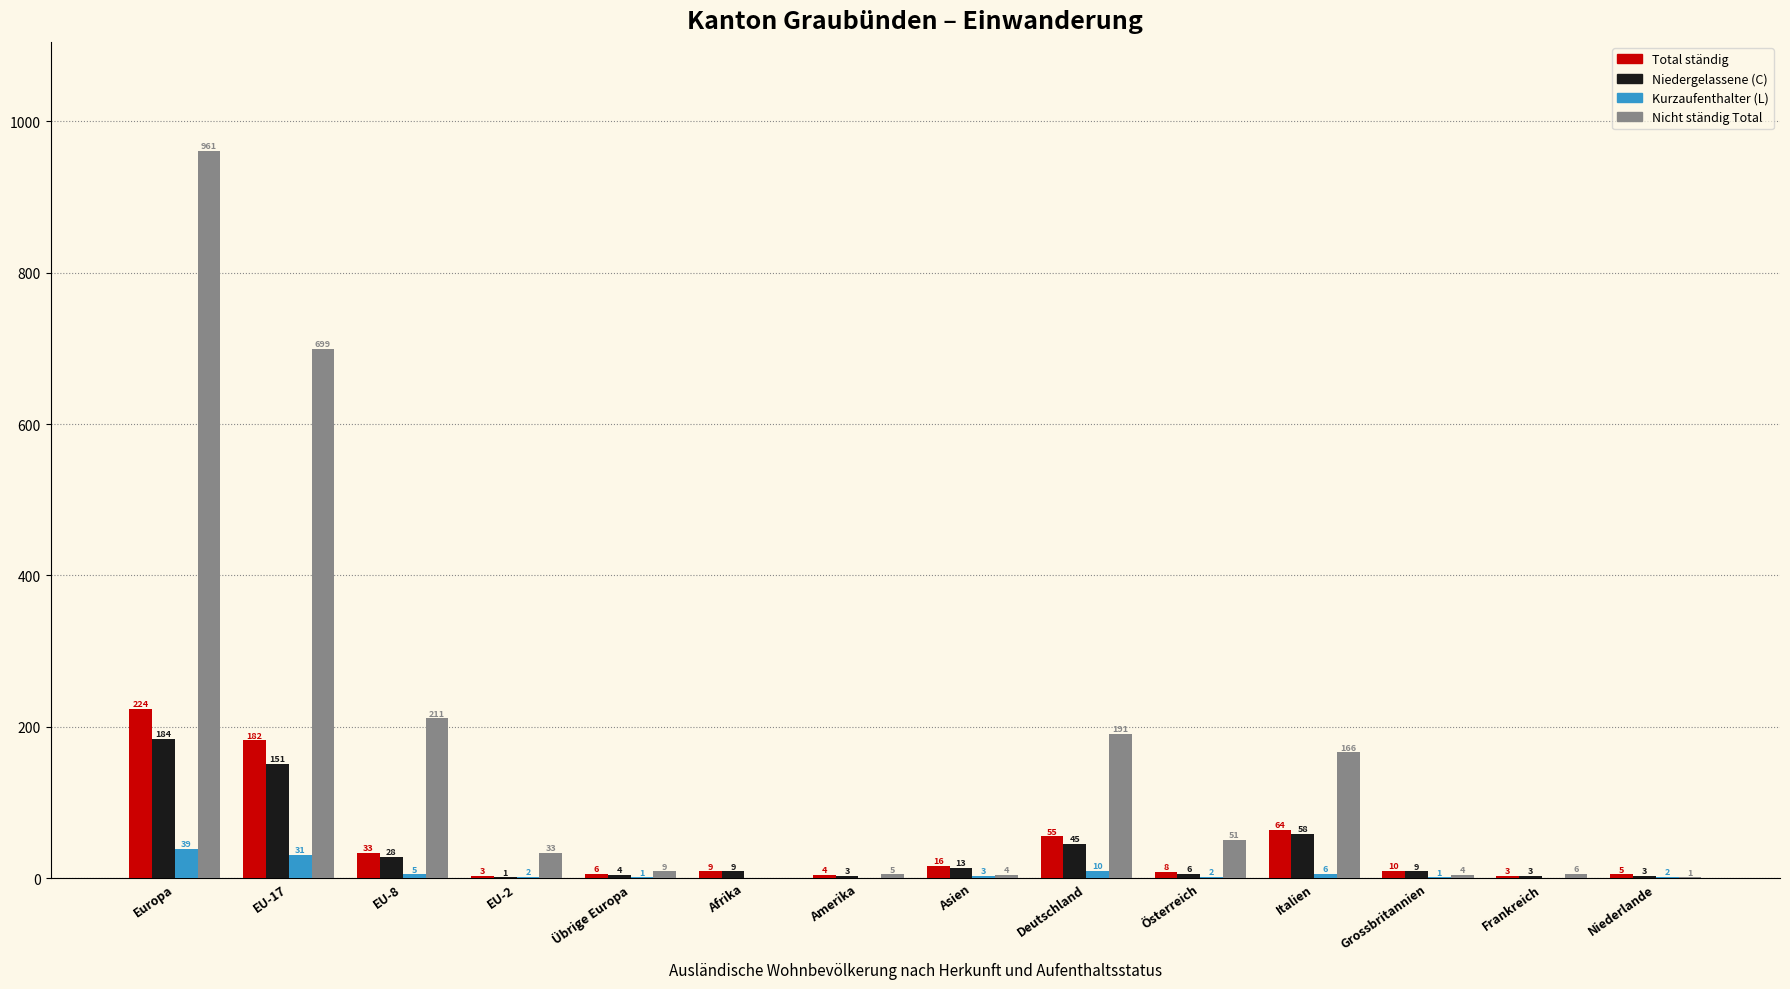

What is the maximum value shown in the chart?

961